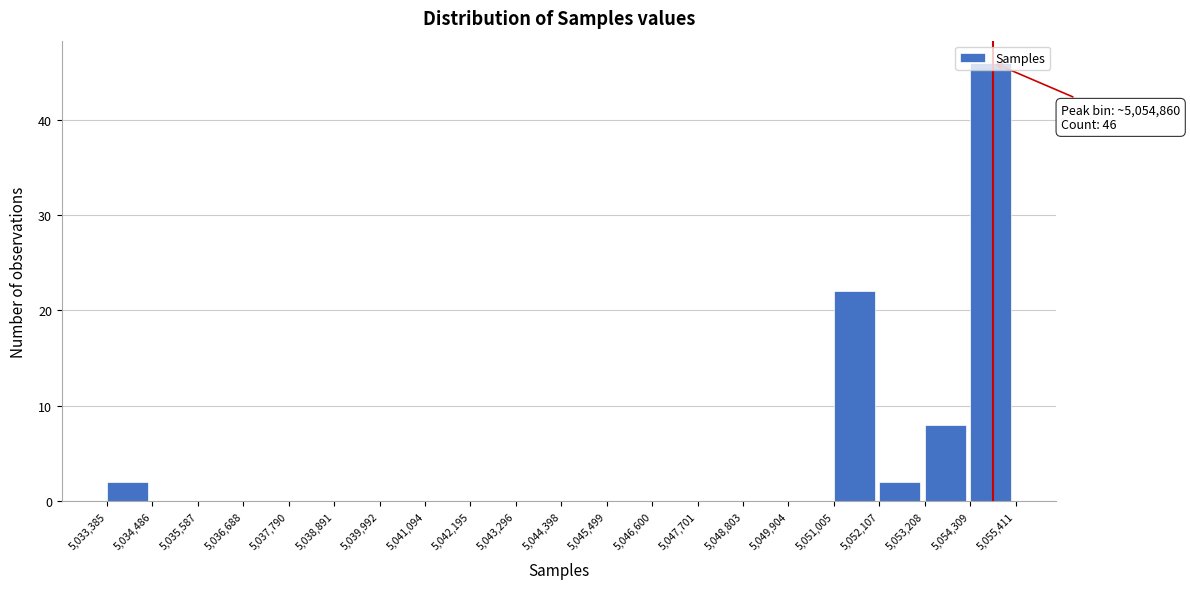

Over which range of the x-axis is the bar tallest?

5,054,309 to 5,055,411